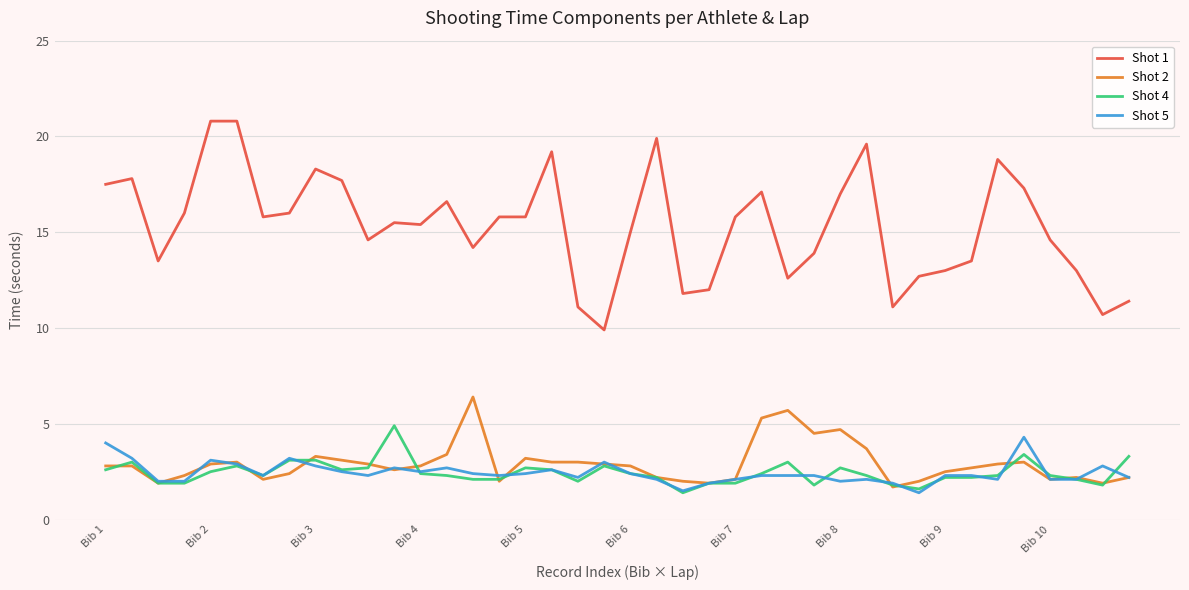

What is the maximum value shown in the chart?

20.8